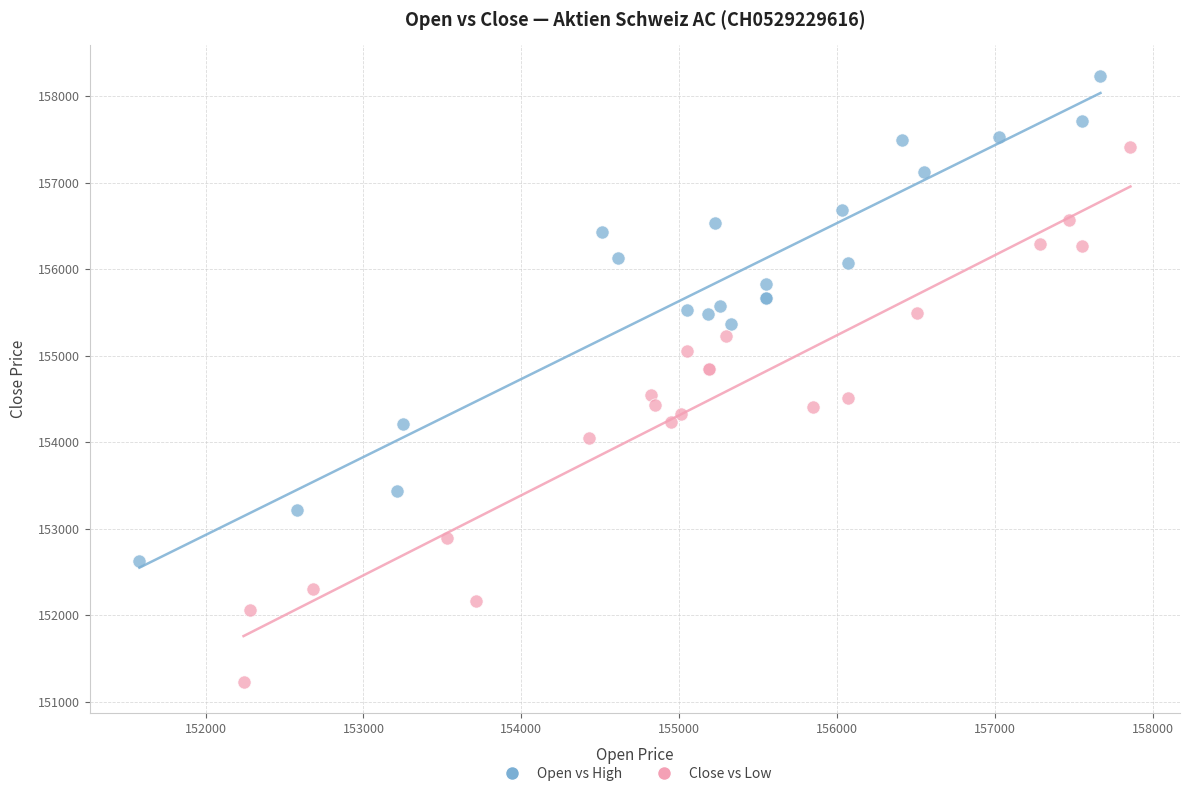

What are all the series names shown in the legend?

Open vs High, Close vs Low